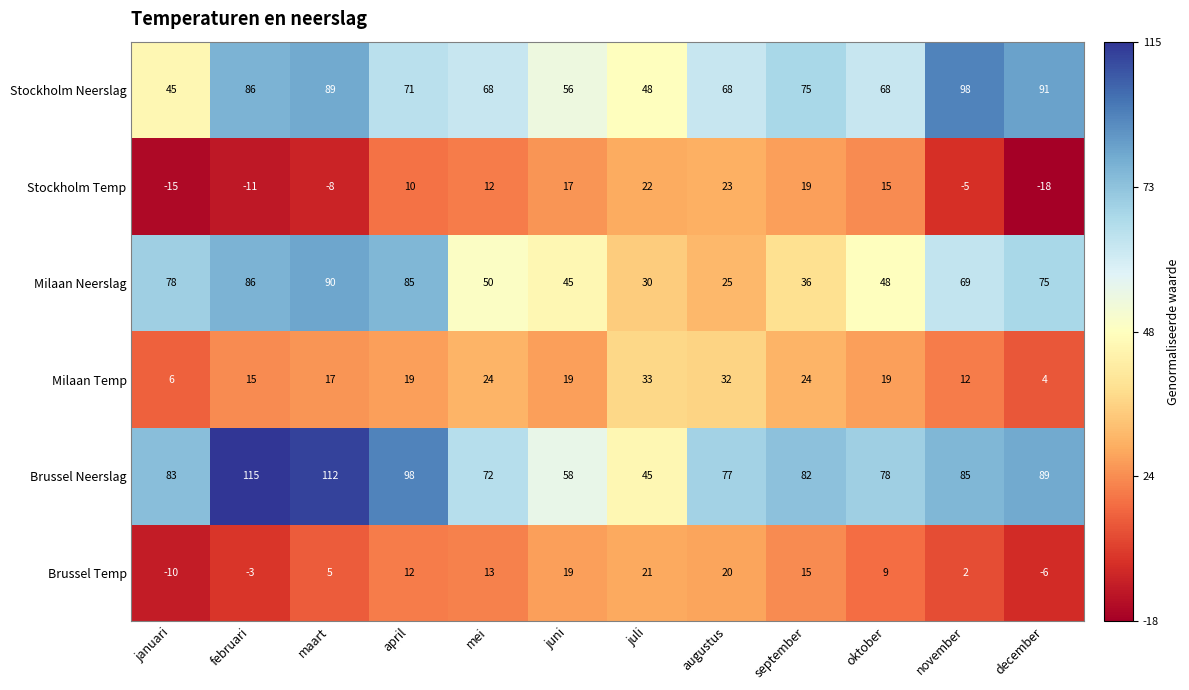

Is it true that Milaan Temp equals 19 at juni?

True